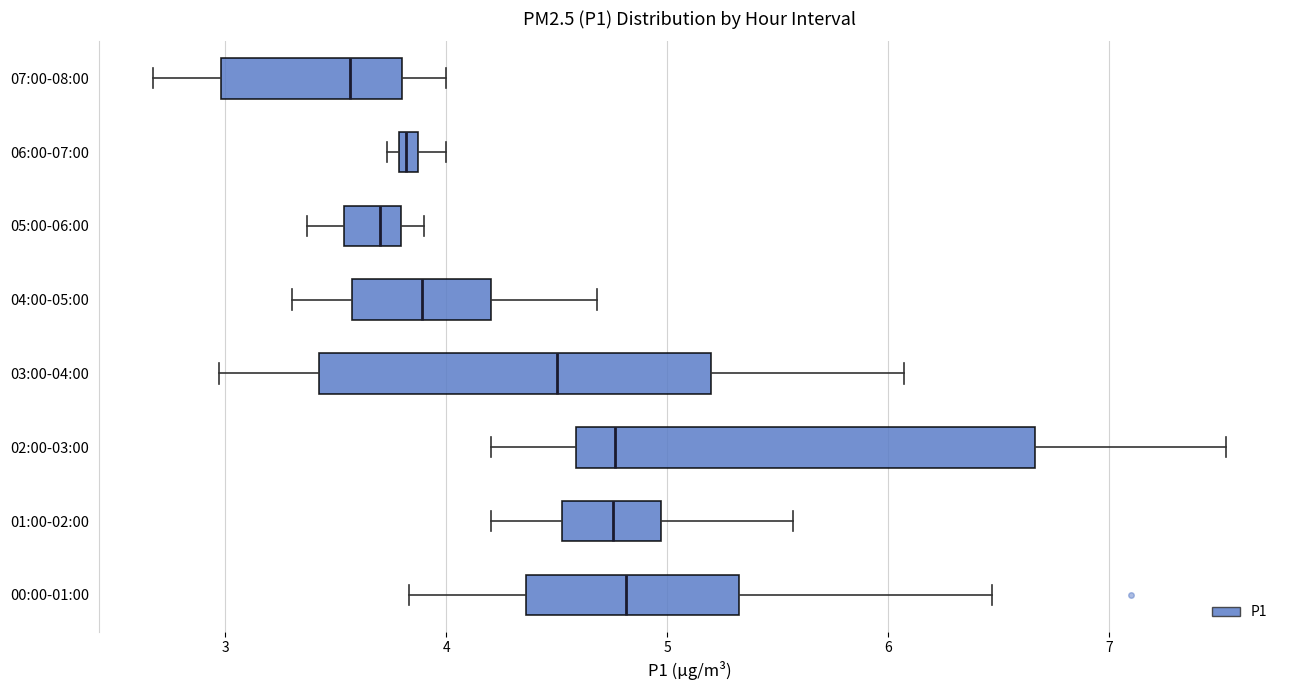

Comparing the boxes themselves (not the whiskers), which one is the widest?

02:00-03:00